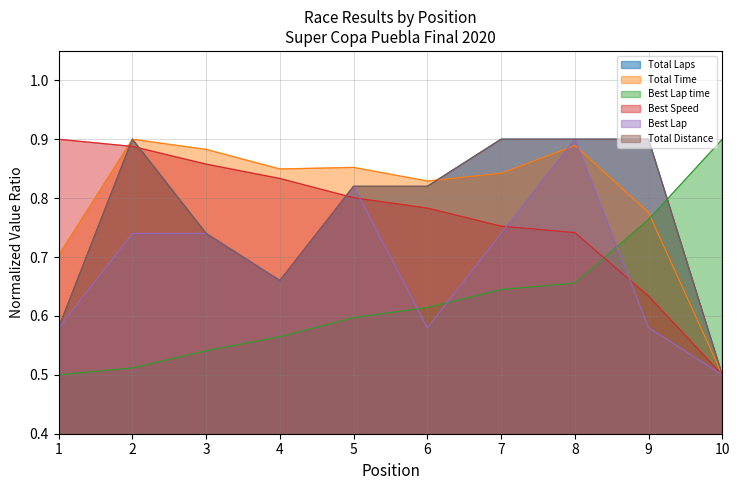

What is the difference between the maximum and minimum values in the Total Time series?

0.4